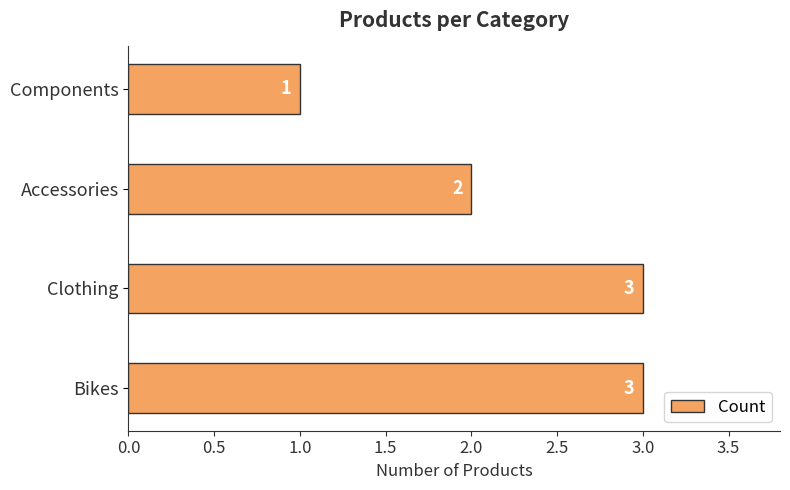

Does the chart contain stacked bars?

No